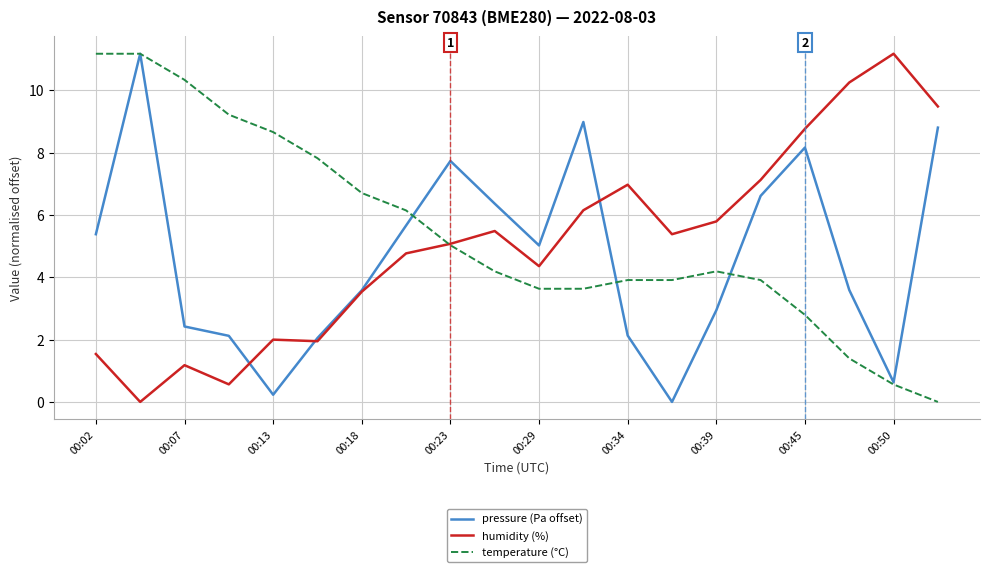

True or false: temperature (°C) has more than 0 points higher than both neighbors.

True